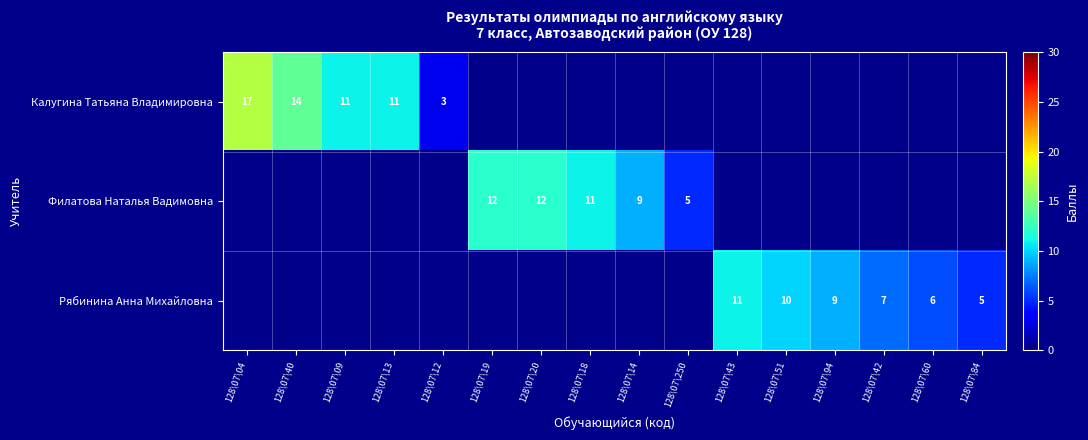

What is the minimum value shown in the chart?

3.0